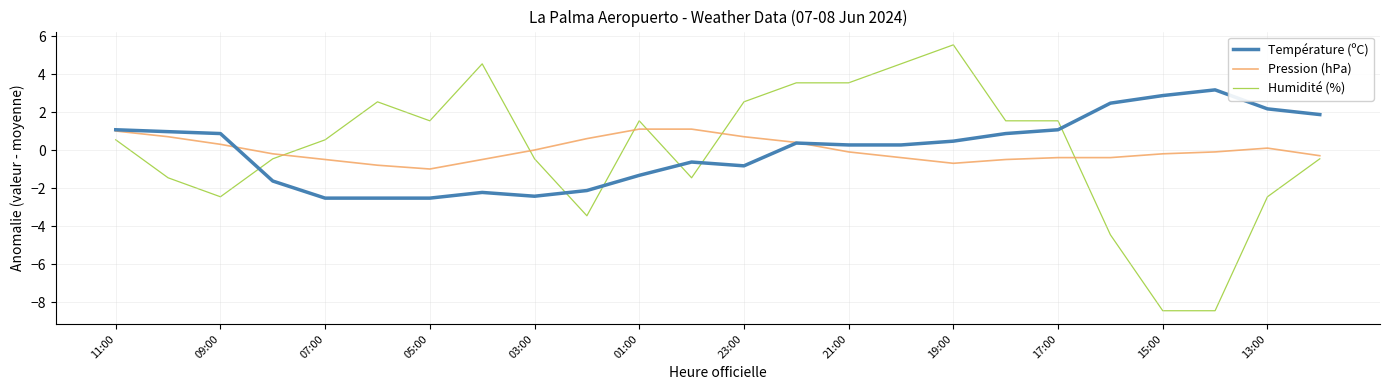

Rank the series by their maximum value, from highest to lowest.

Humidité (%), Température (ºC), Pression (hPa)